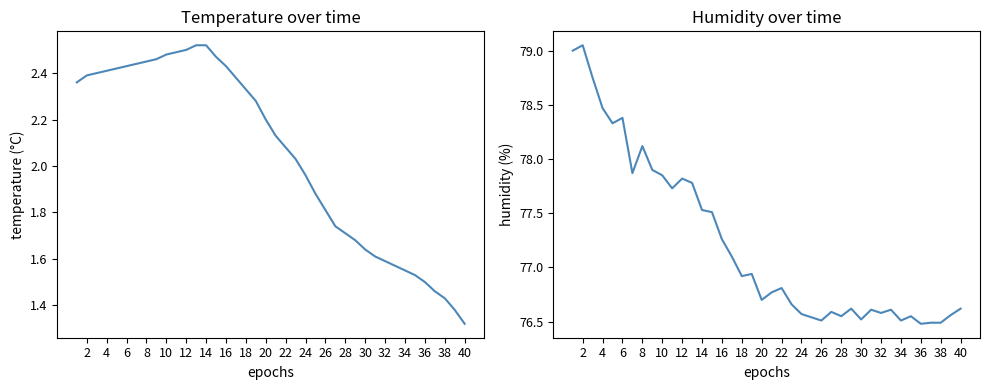

True or false: temperature and humidity intersect in this chart.

False